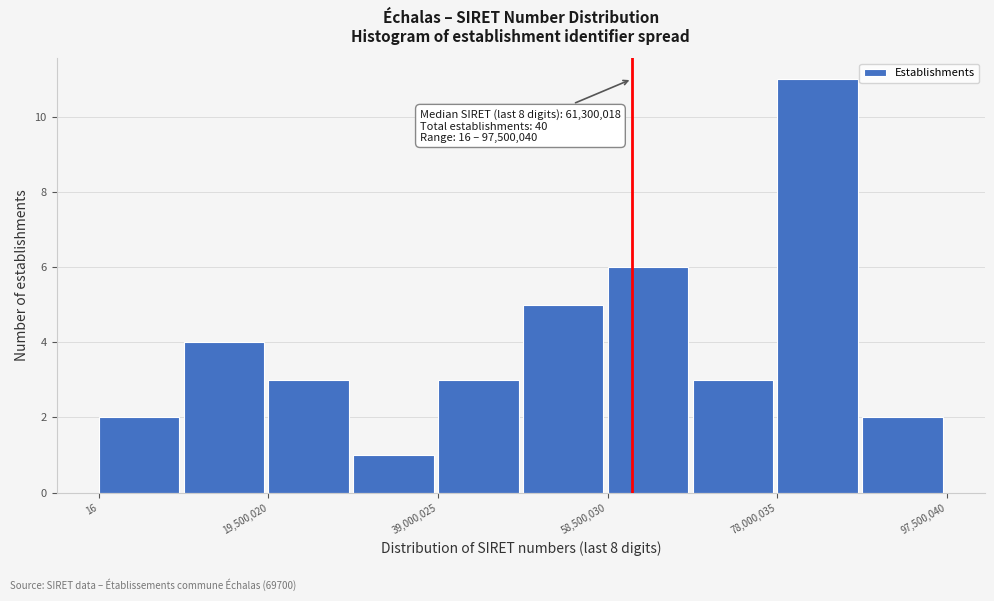

Over which range of the x-axis is the bar tallest?

78000000 to 88000000